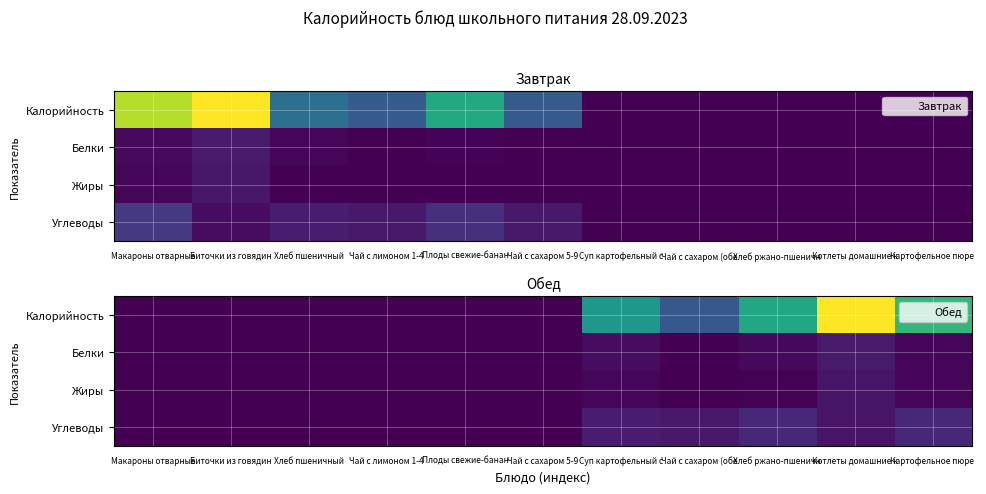

How many series are shown in this chart?

4